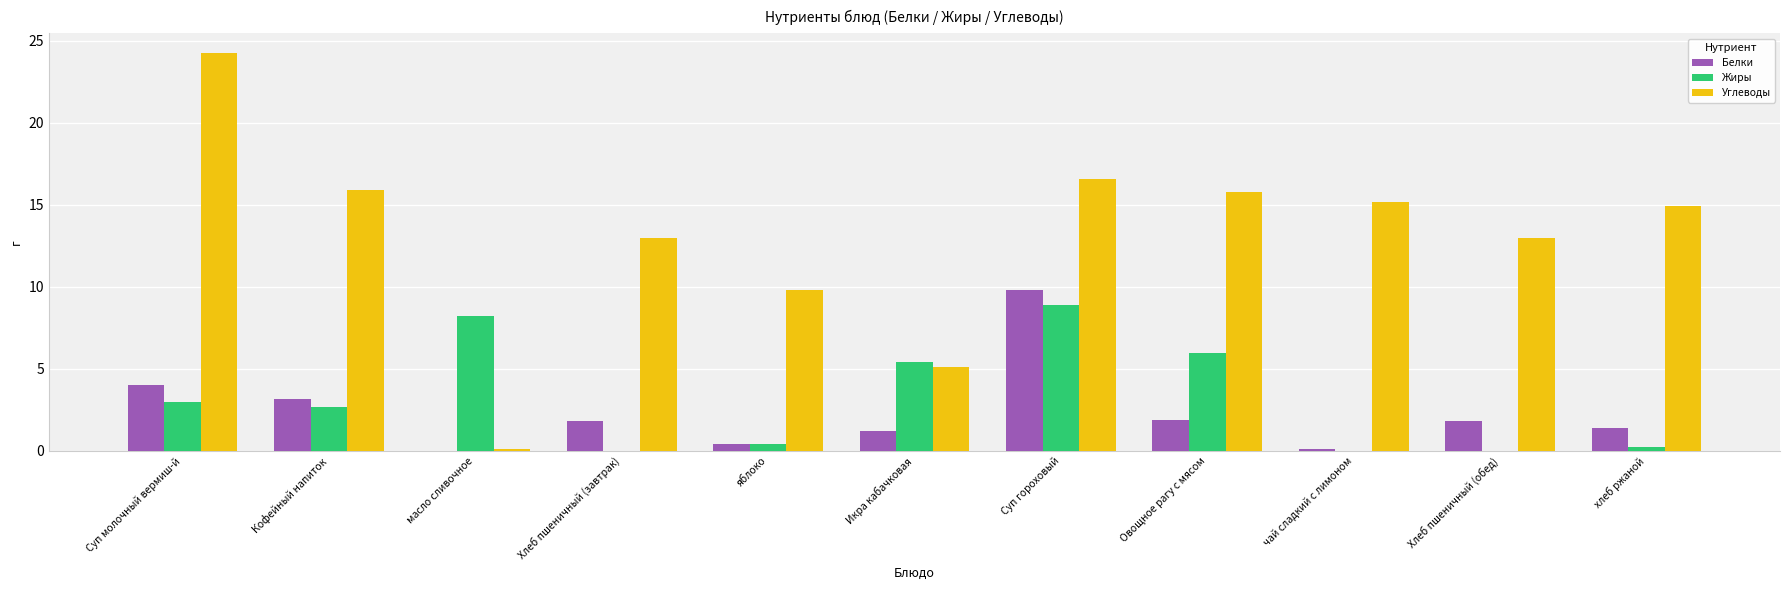

Which series has the largest total across all categories?

Углеводы